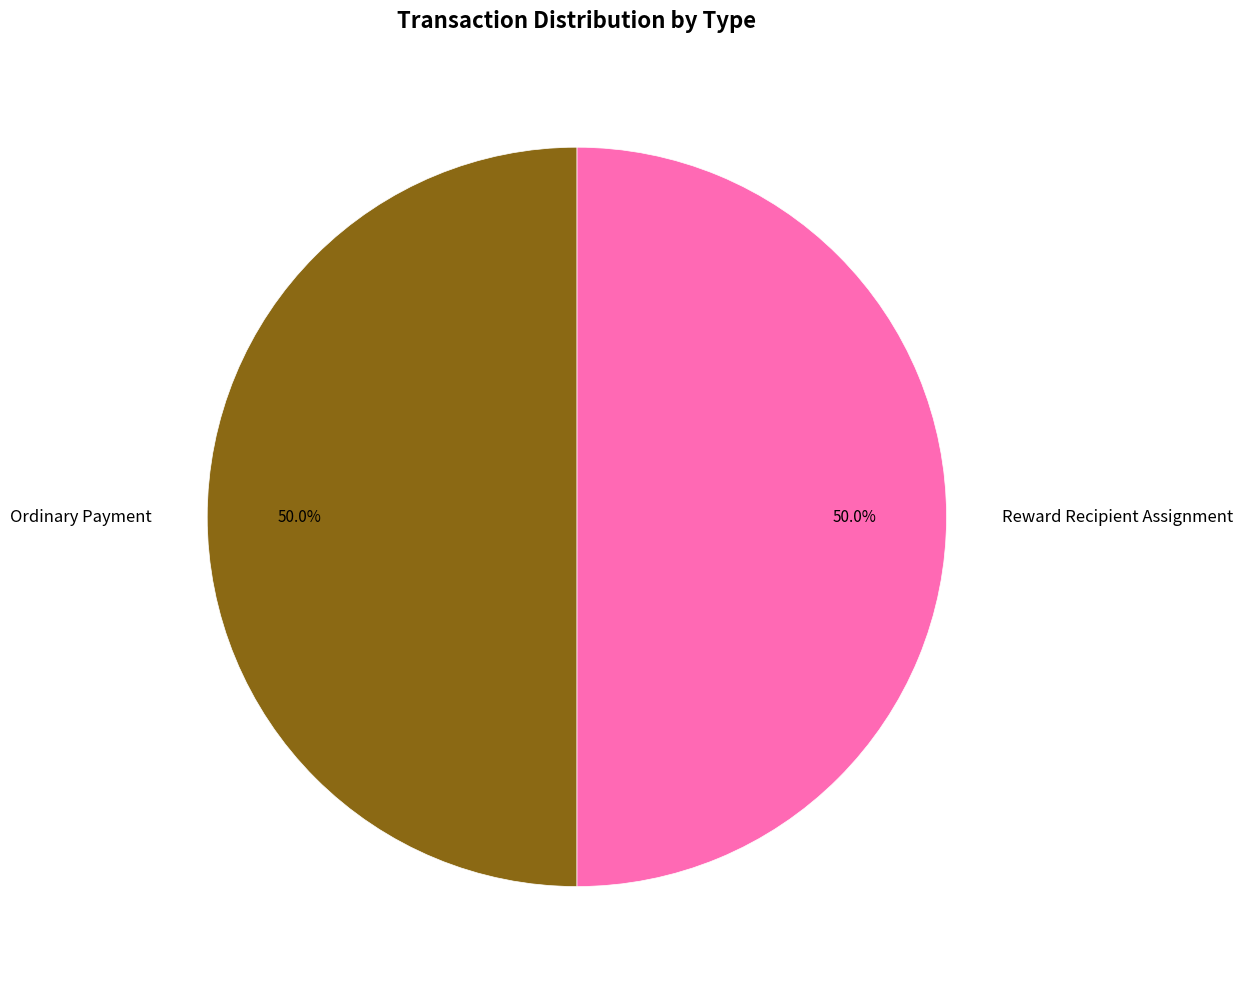

What is the ratio of the value at Reward Recipient Assignment to the value at Ordinary Payment?

1.0